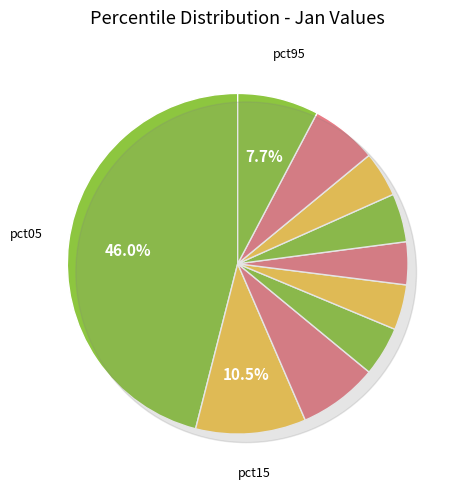

Which category has the smallest portion of the pie?

pct55